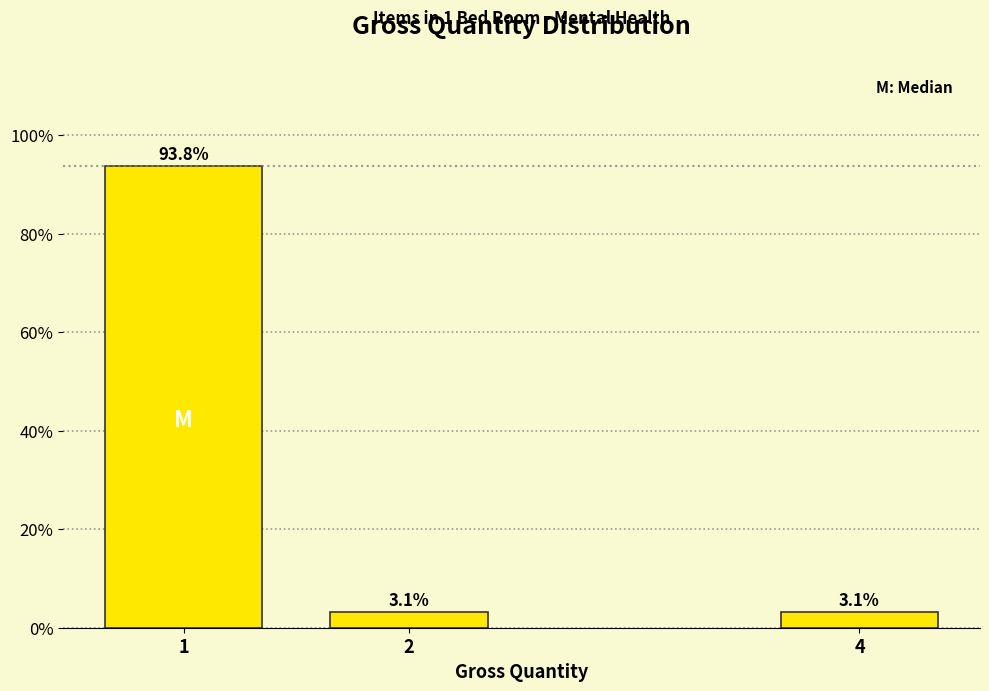

Reading left to right, transcribe all the data shown in this chart.

93.8	3.1	3.1